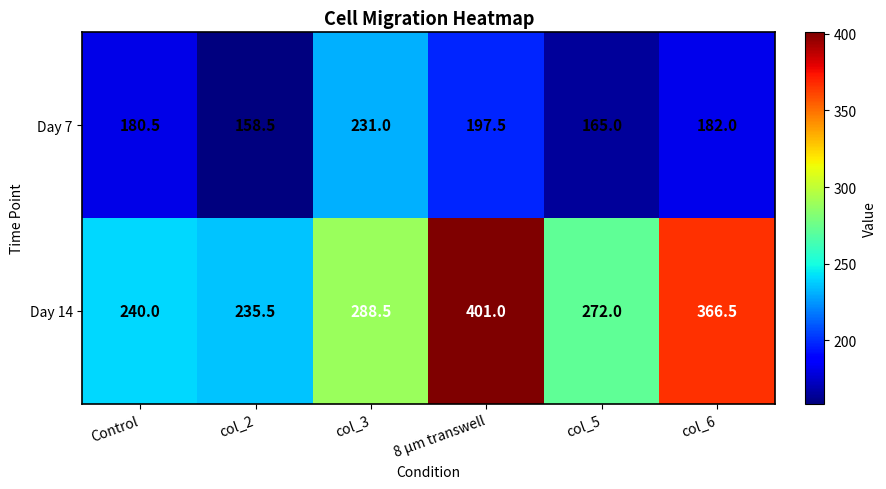

Which series has the largest range (max minus min)?

Day 14